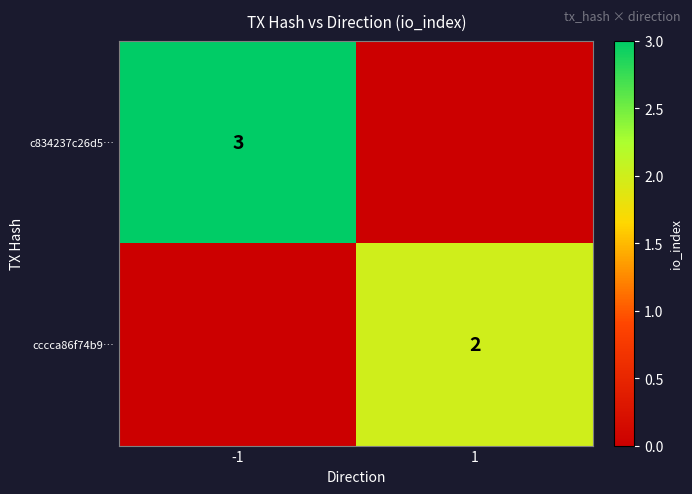

True or false: cccca86f74b9… has a value of 2 at 1.

True